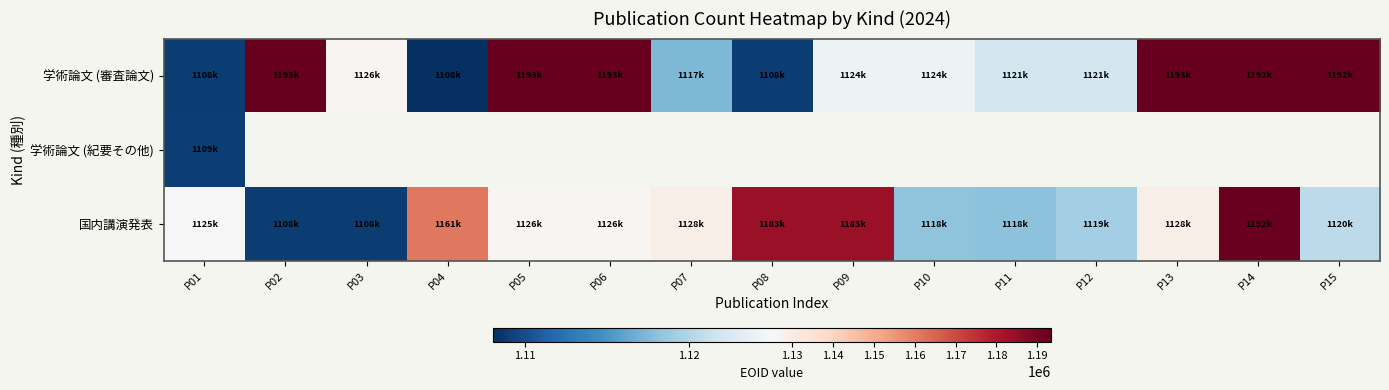

Which series has the largest total across all categories?

学術論文 (審査論文)